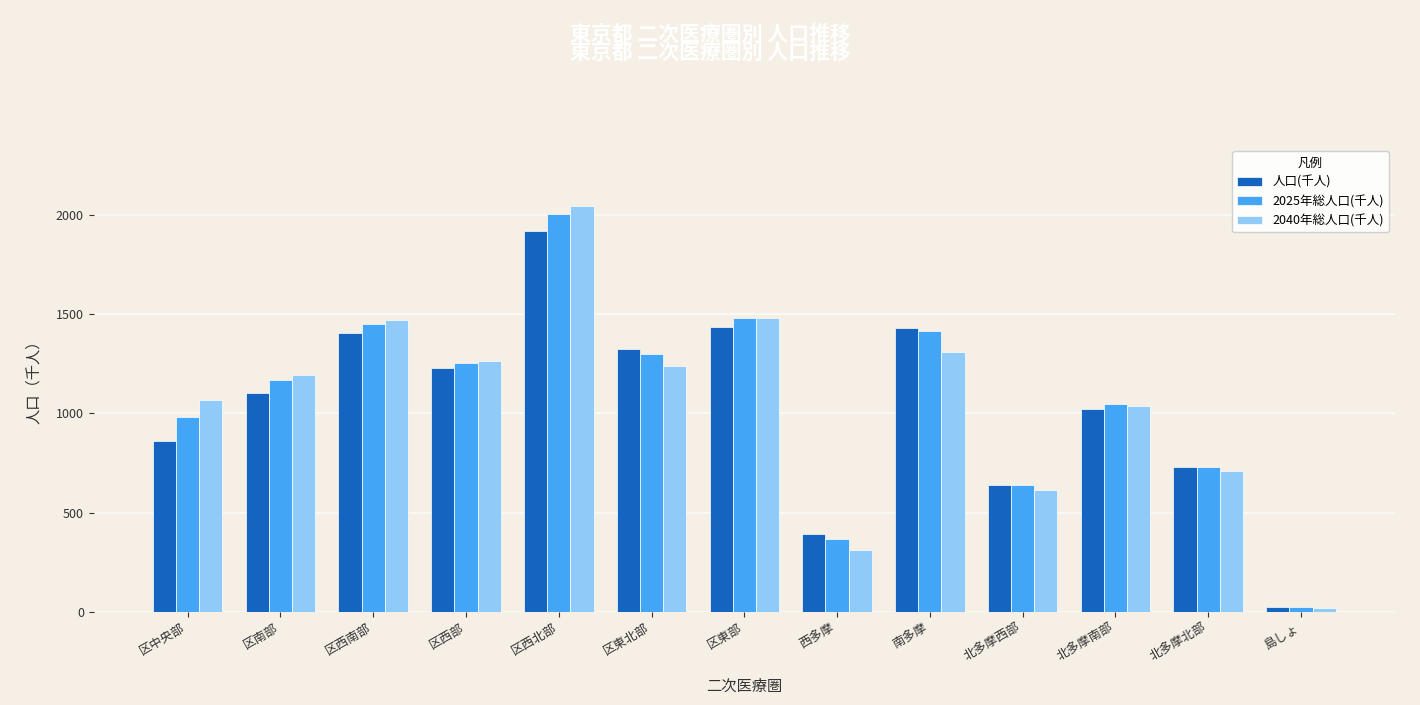

What is the difference between the second highest and second lowest values in the 2025年総人口(千人) series?

1115